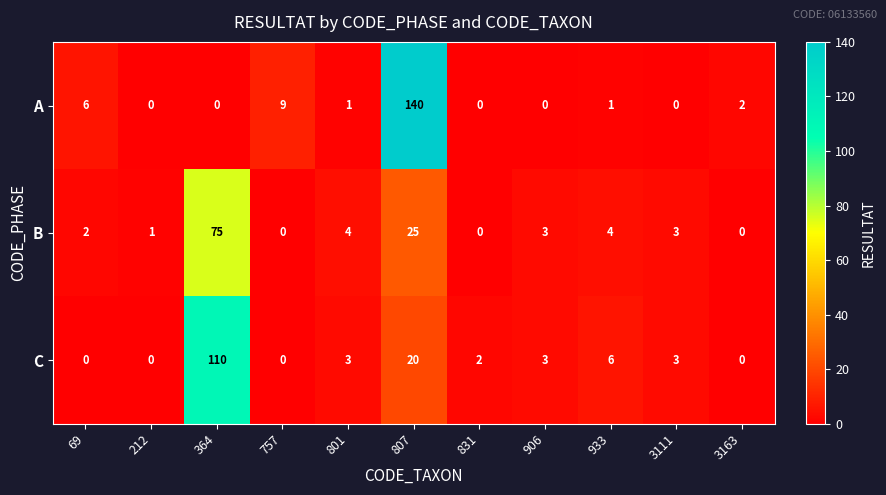

The value of B at 364 is 75. True or false?

True